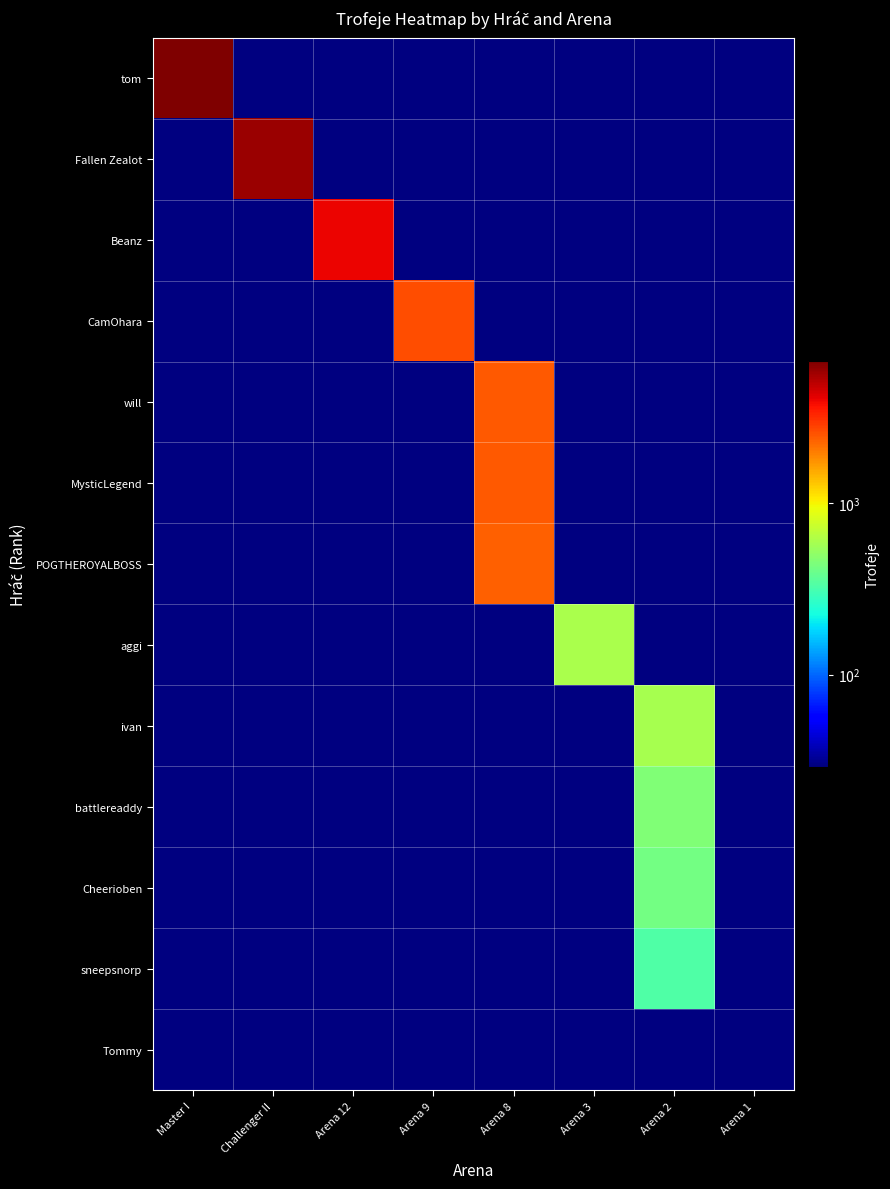

What is the spread (max minus min) of values at Arena 8?

2463